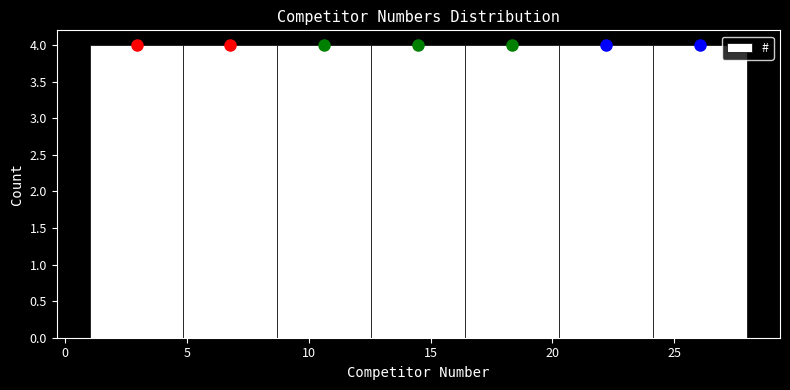

What is the height of the bar covering 1.0 to 5.0 on the x-axis? Neither the bar edges nor the heights are printed on the chart, so give them approximately, as read against the axes.

4